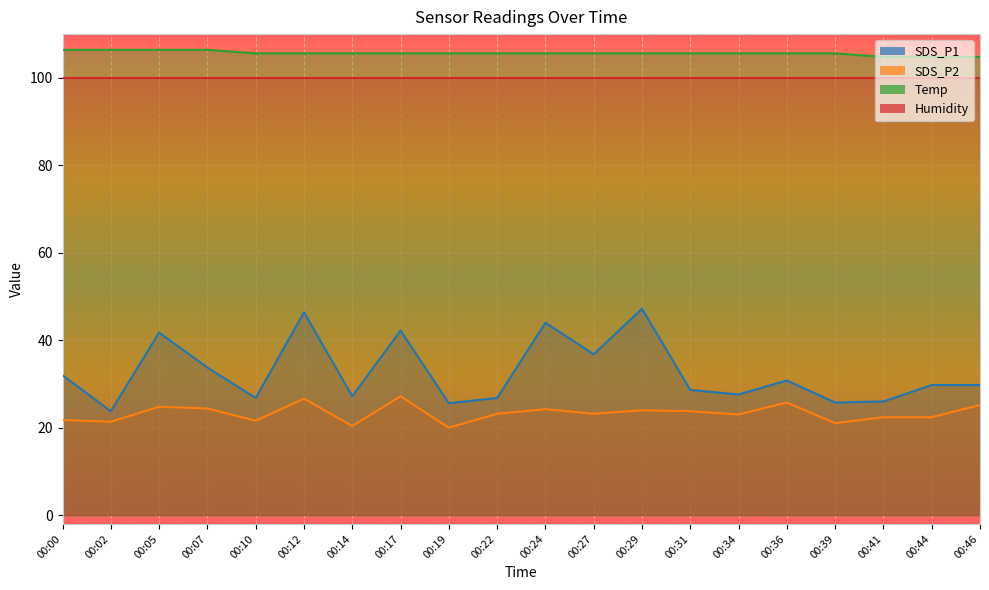

What is the difference between the second highest and minimum values in the Temp series?

1.6